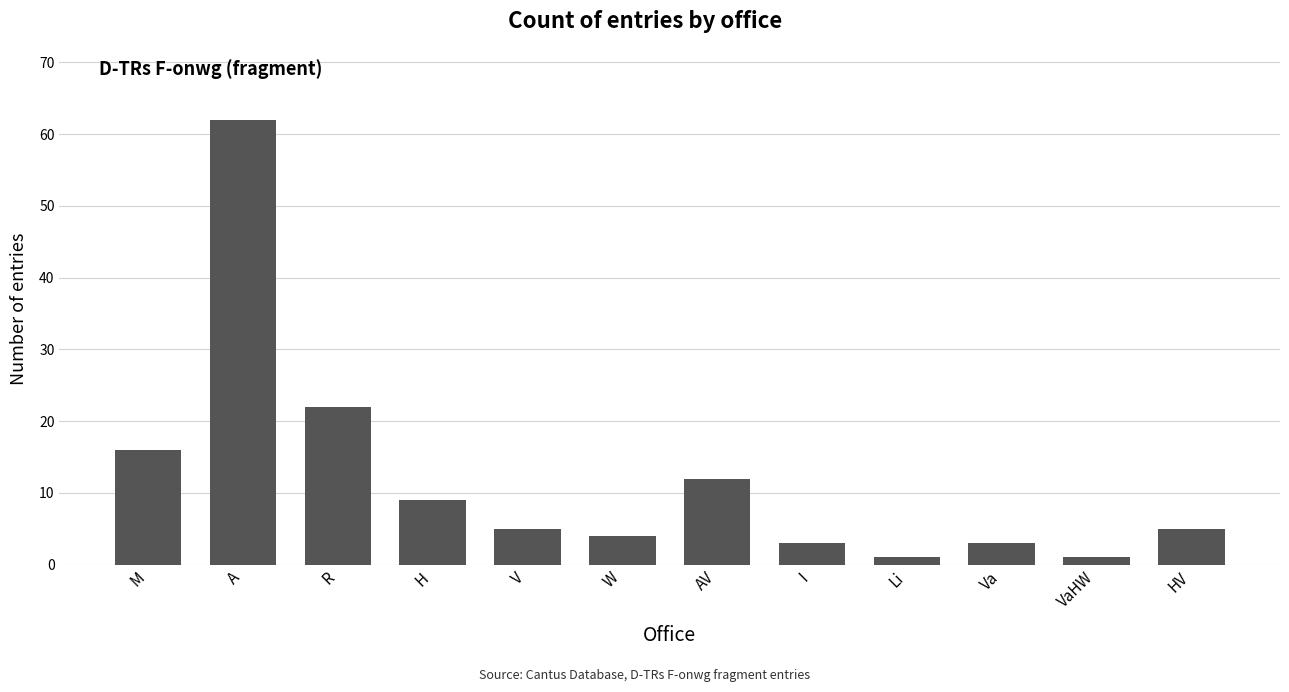

How many categories are shown in the chart?

12